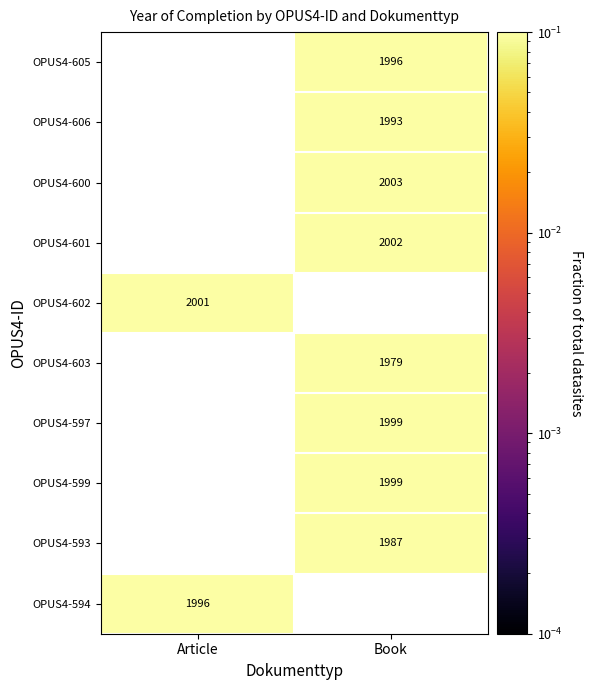

The OPUS4-600 series shows 2003.0 at Book. True or false?

True